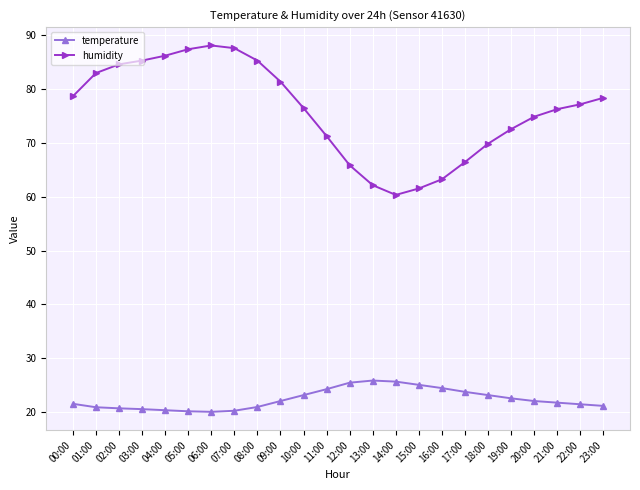

What is the label of the 8th point from the left?

07:00